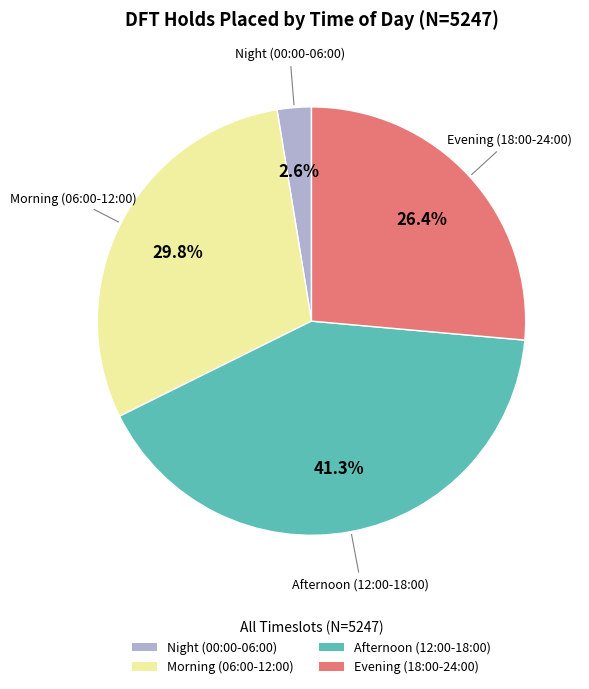

Is the sum of Morning (06:00-12:00) and Night (00:00-06:00) greater than half?

No